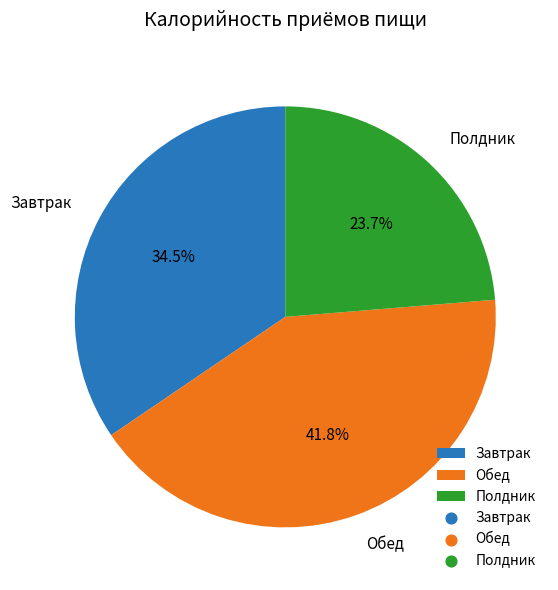

To the nearest percent, what is the average slice percentage?

33%